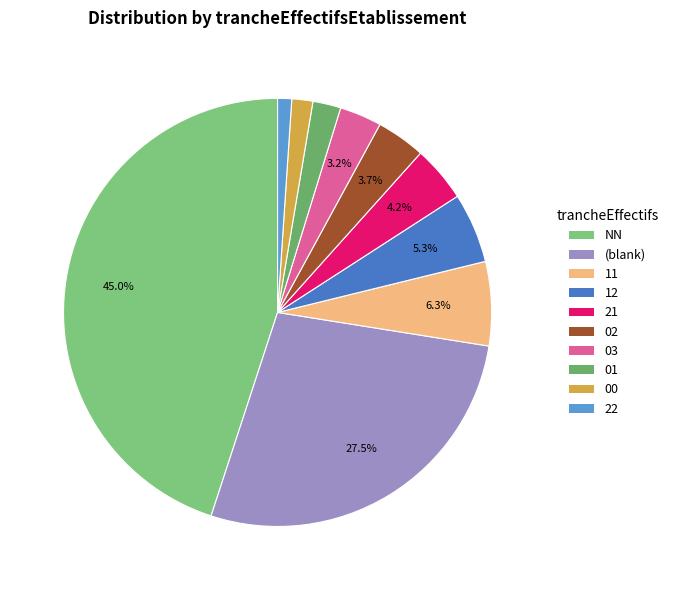

What percentage is the 00 slice, to the nearest percent?

2%